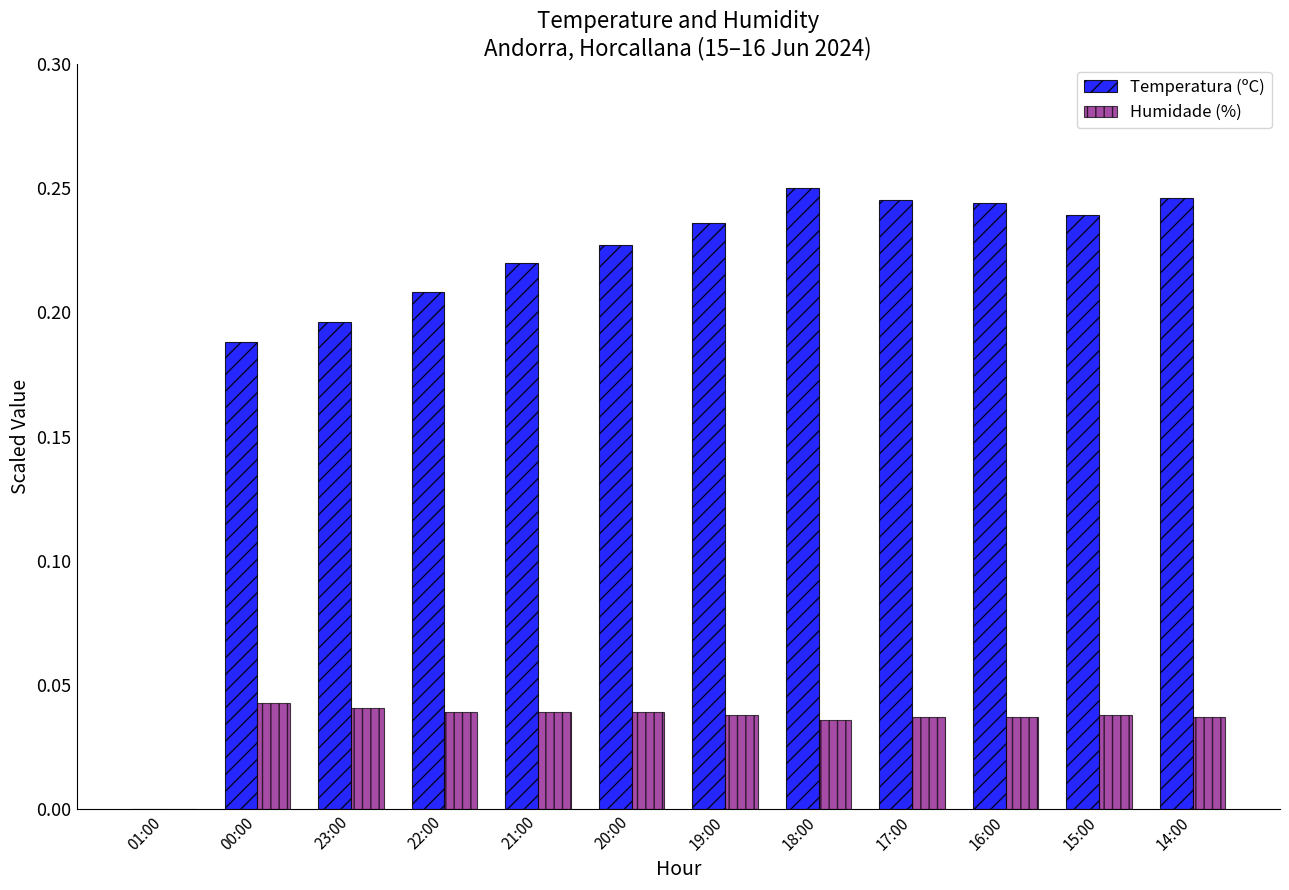

Which series changed the most between 00:00 and 18:00?

Temperatura (ºC)